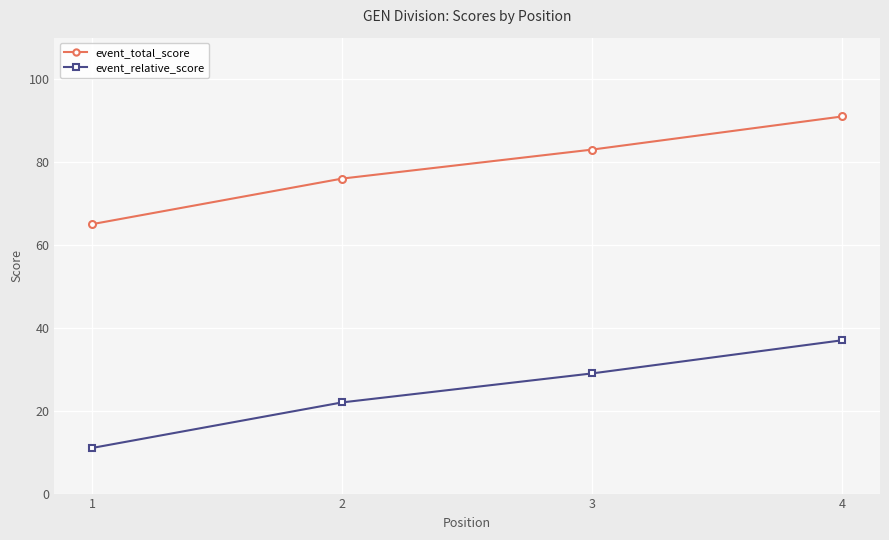

What value does the event_total_score series have at 4, to the nearest 5?

90